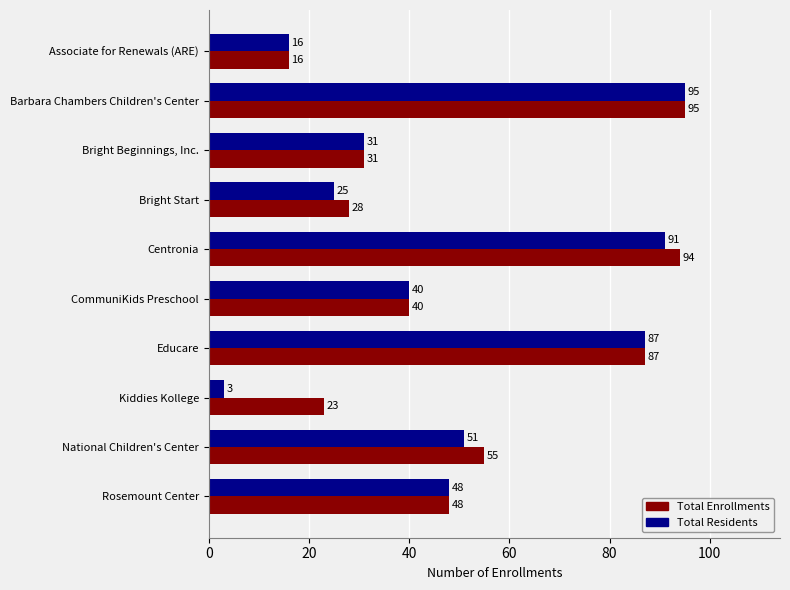

What is the sum of all Total Enrollments values?

517